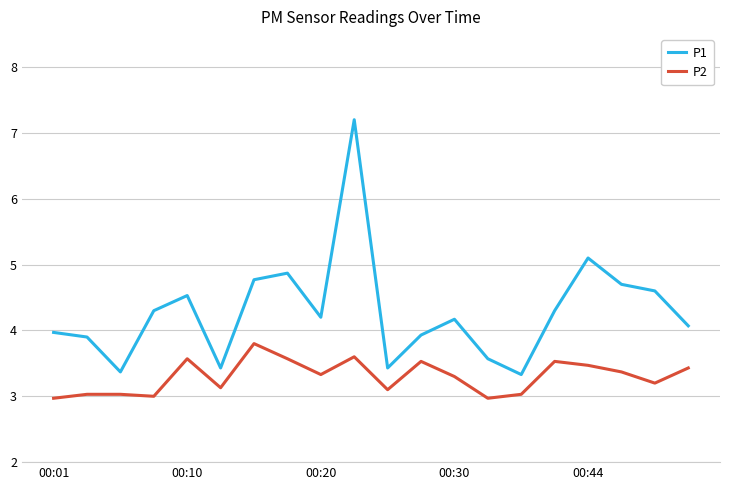

True or false: P1 and P2 intersect in this chart.

False